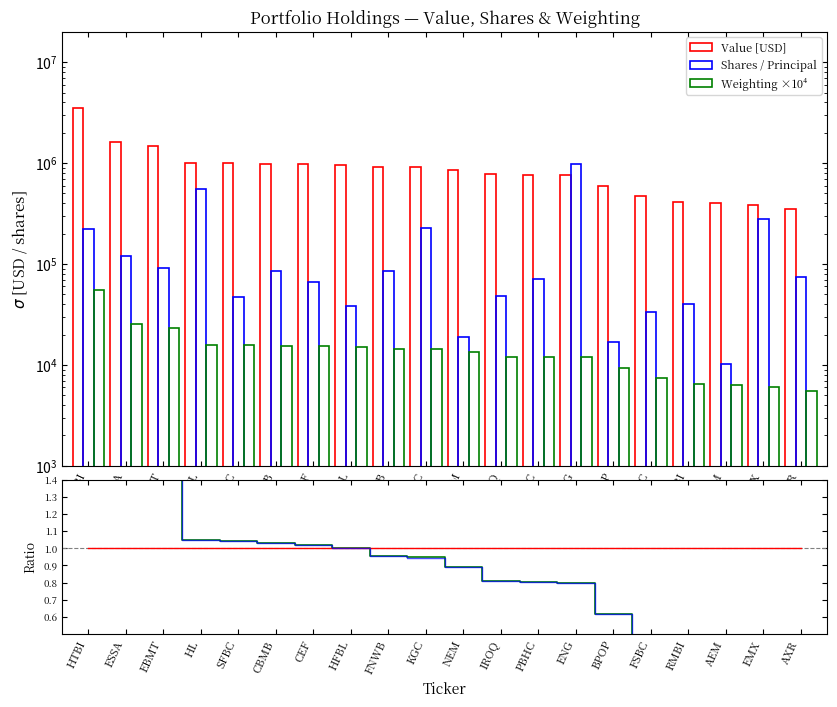

What is the difference between the maximum and minimum values in the Value [USD] series?

3189000.0